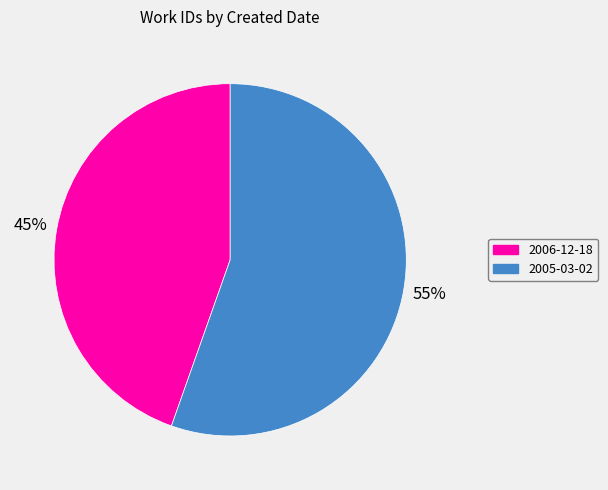

To the nearest percent, what percentage of the pie is 2005-03-02?

55%